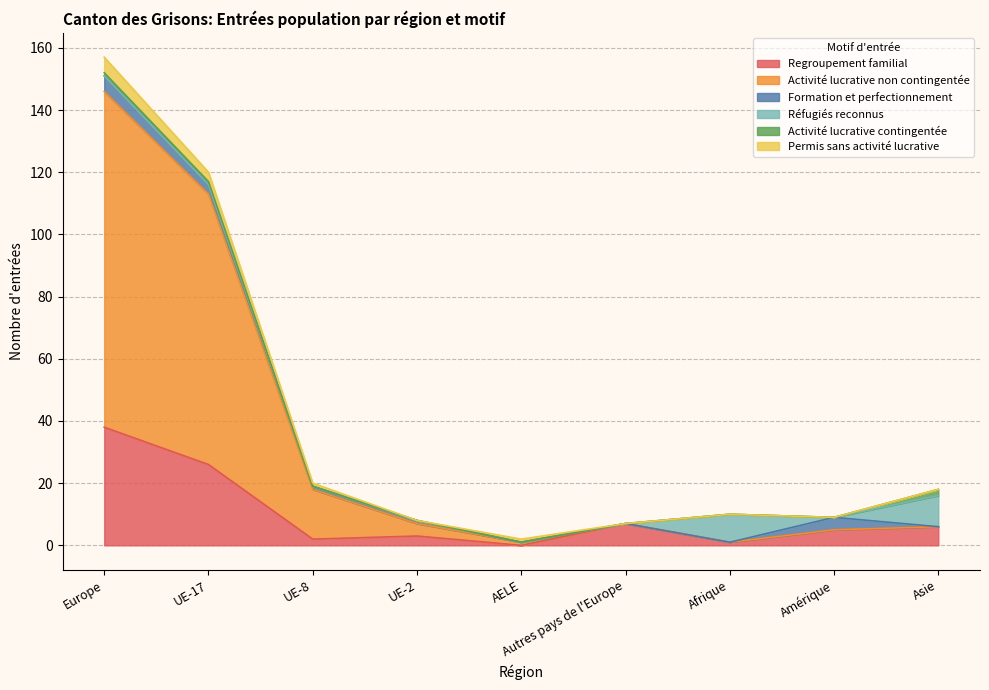

At which label is Activité lucrative contingentée closest to 1?

Europe